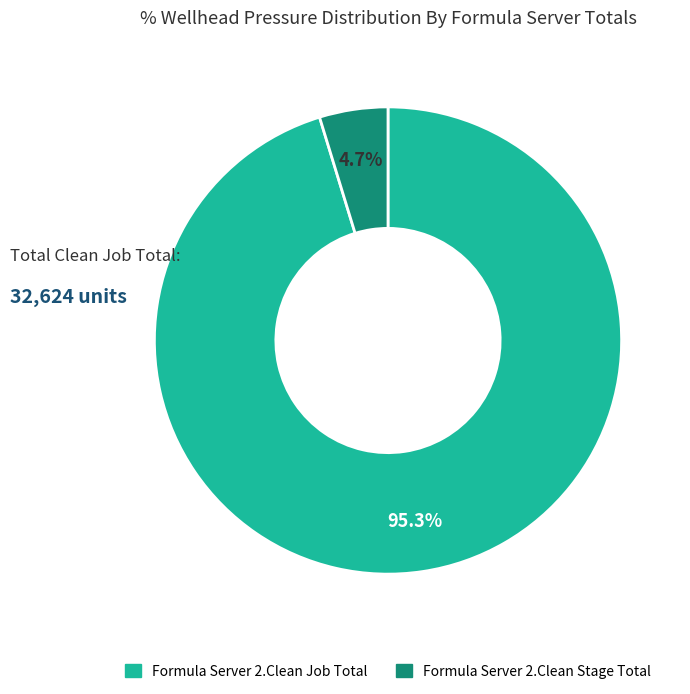

Is there a majority slice in this chart?

Yes